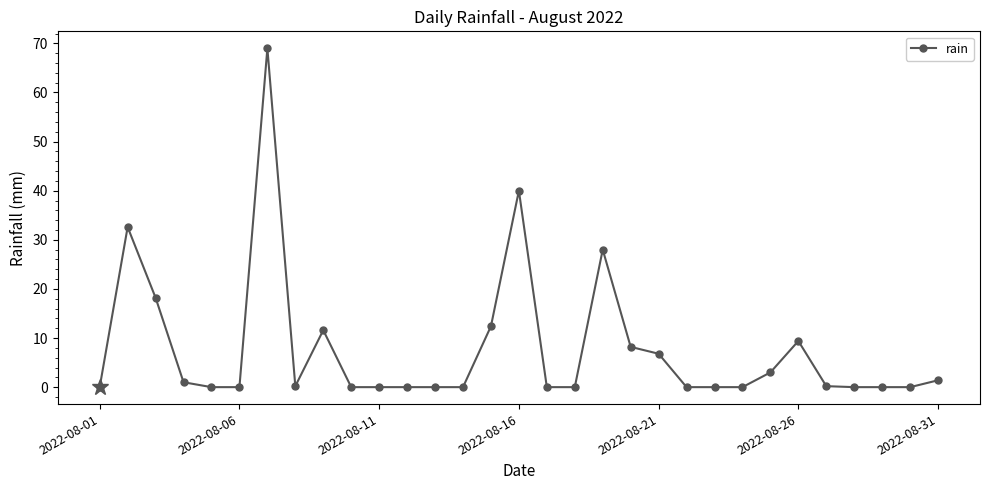

What is the greatest value displayed?

69.0